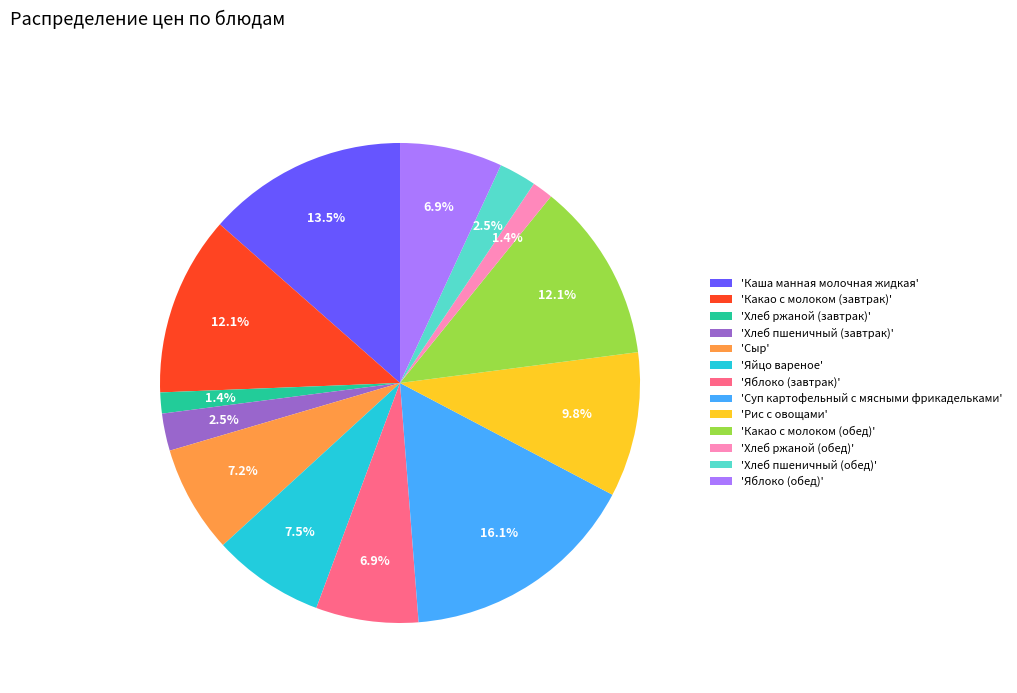

Which slice is the largest?

'Суп картофельный с мясными фрикадельками'